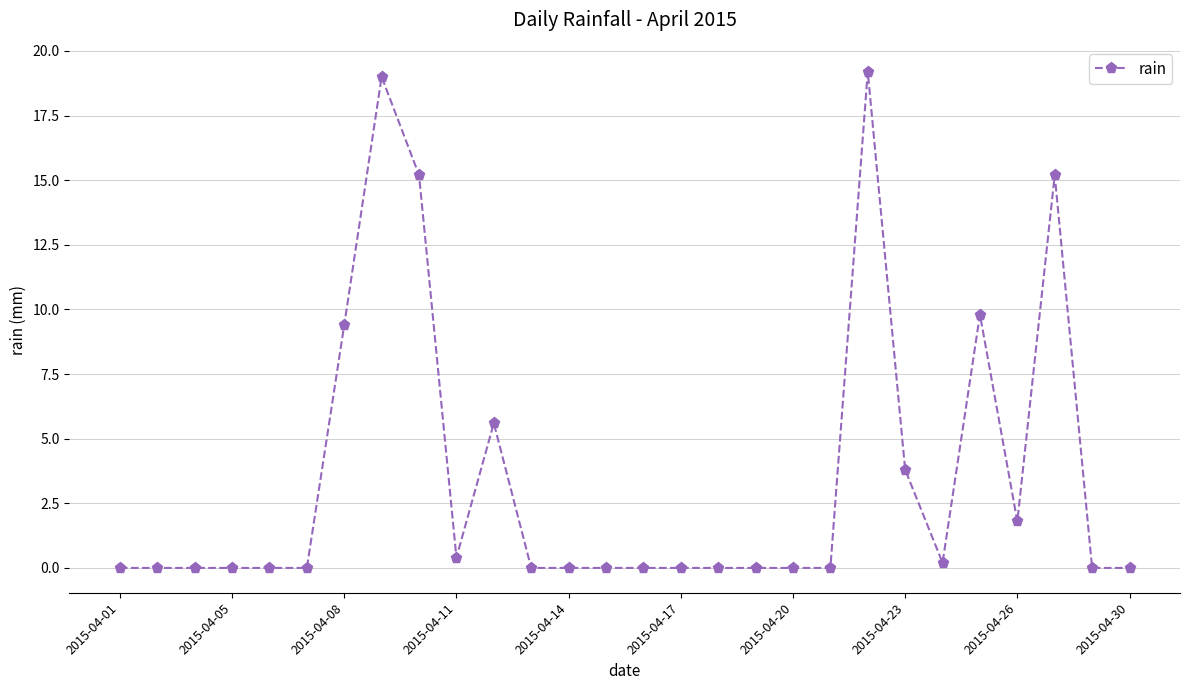

What is the difference between the maximum and minimum values?

19.2